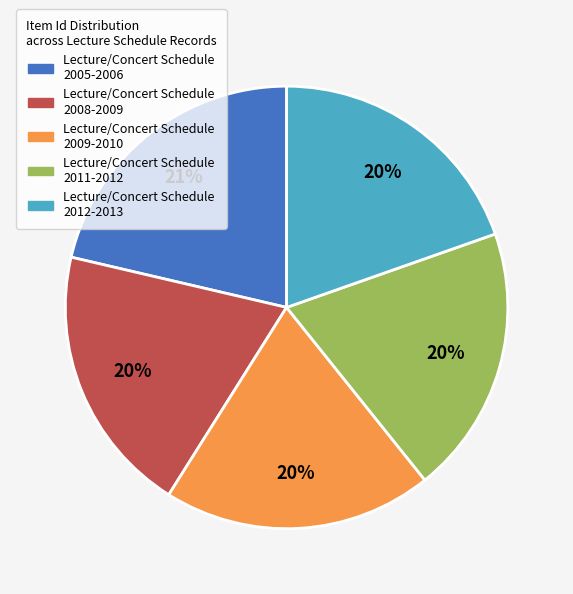

What percentage is the Lecture/Concert Schedule 2012-2013 slice, to the nearest percent?

20%